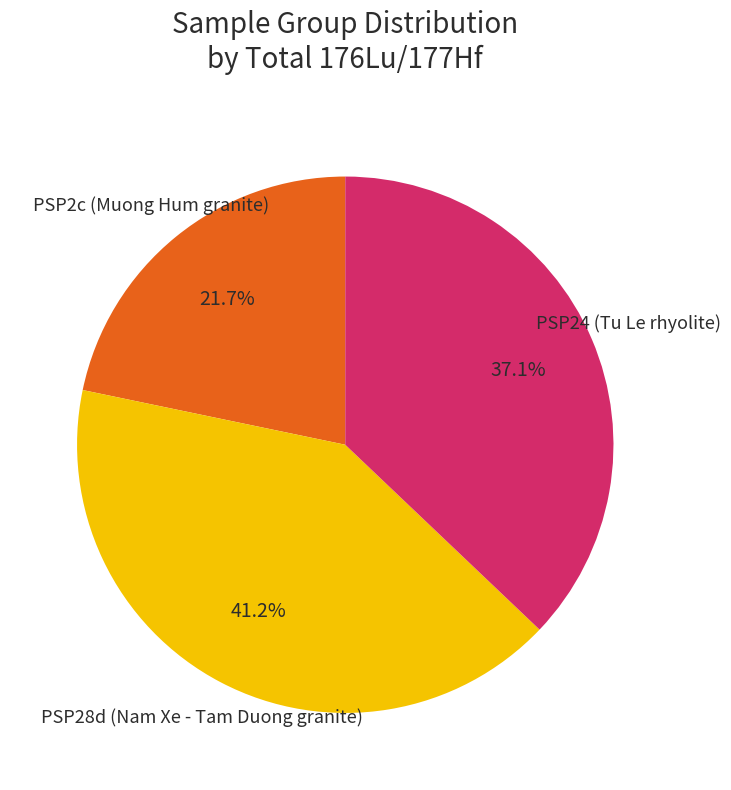

Which category has the biggest portion of the pie?

PSP28d (Nam Xe - Tam Duong granite)